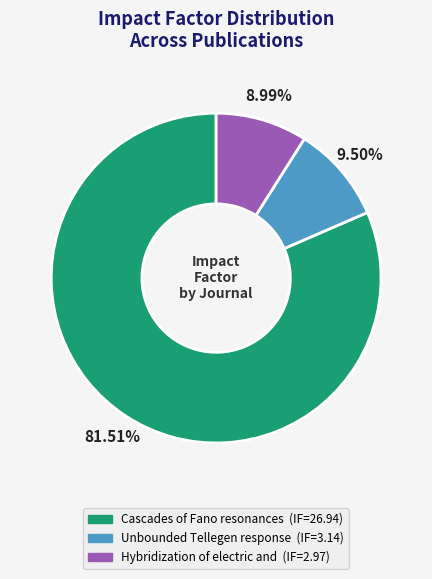

Is there a majority slice in this chart?

Yes